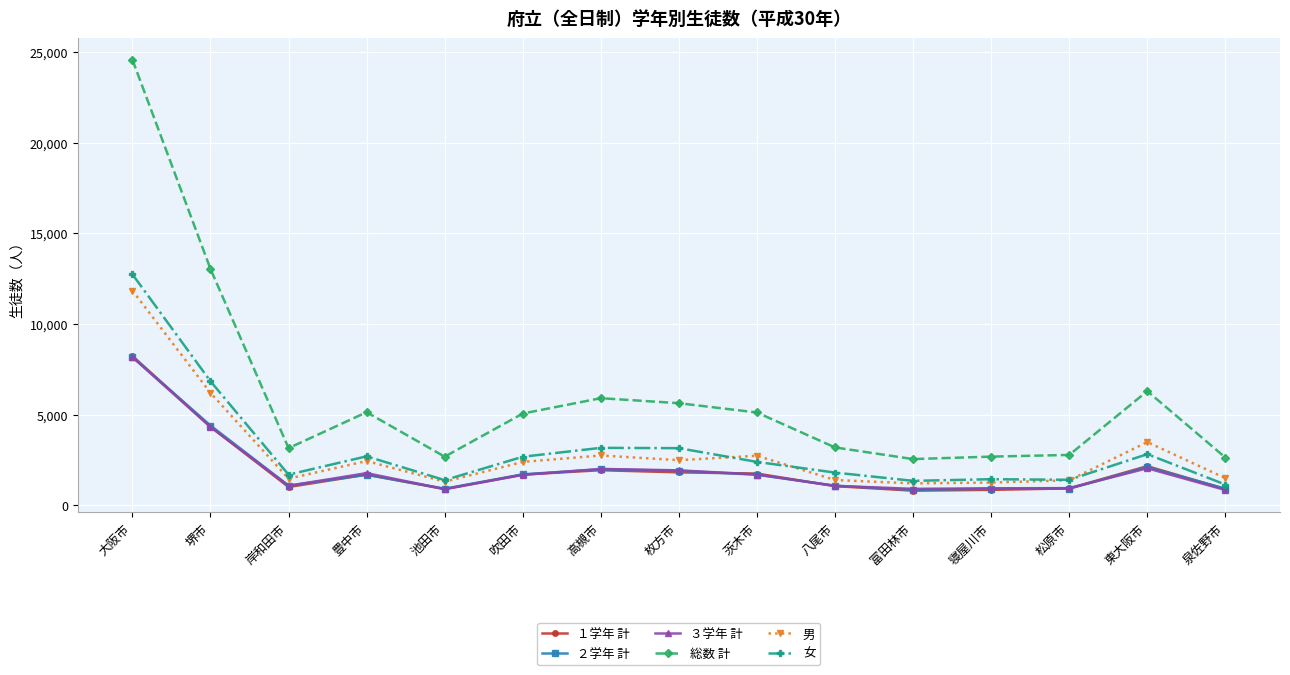

What is the difference between the highest and lowest values at 豊中市?

3451